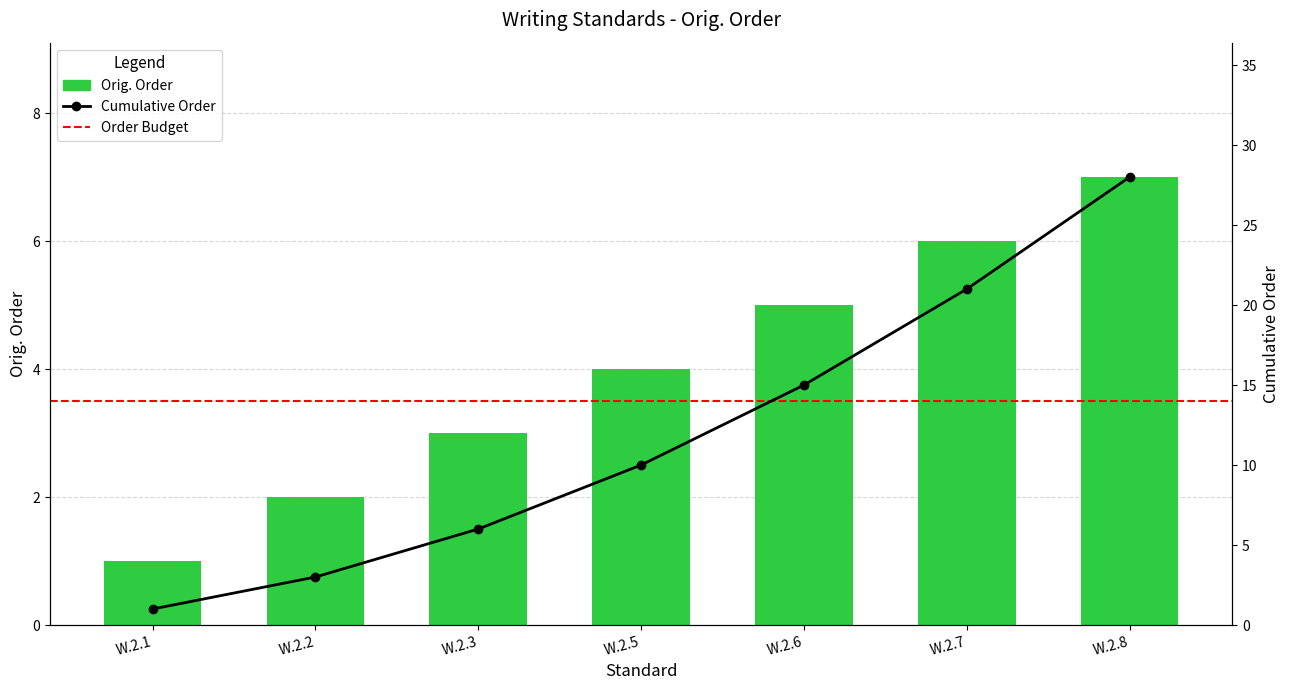

The value at W.2.5 is 4. True or false?

True